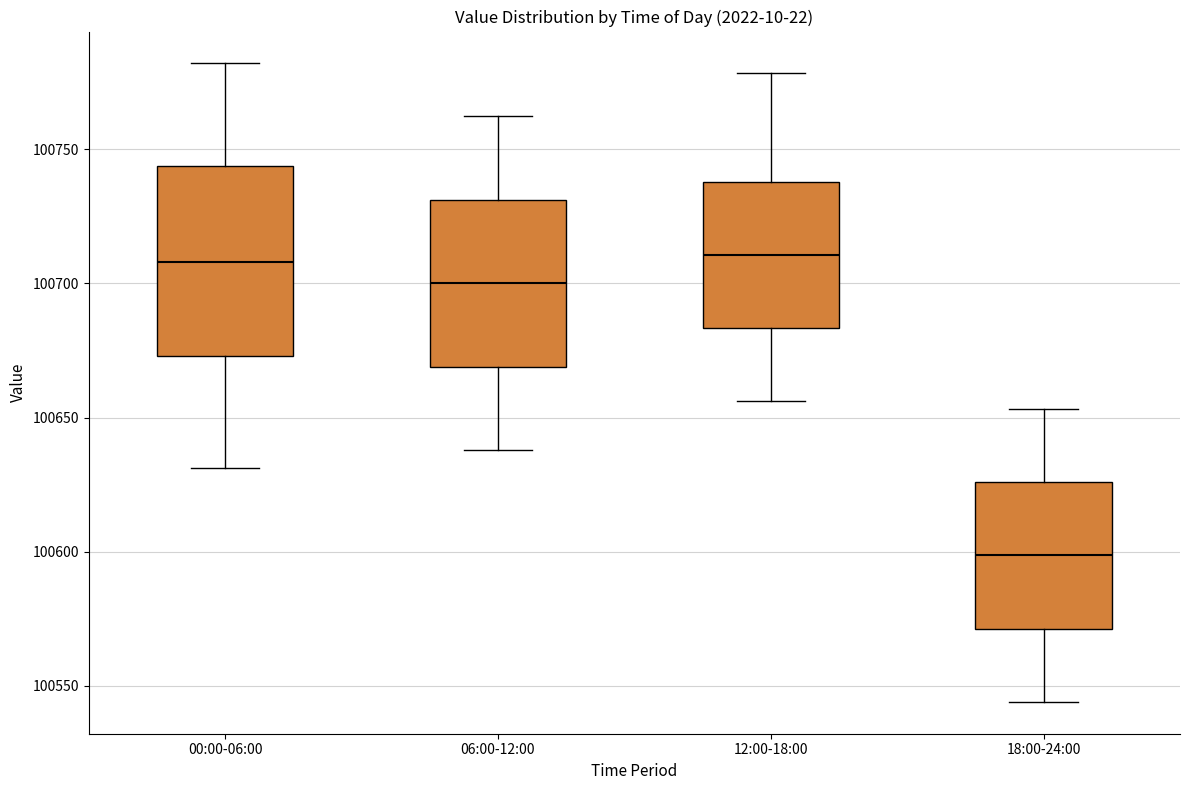

Which box has the lowest median line?

18:00-24:00